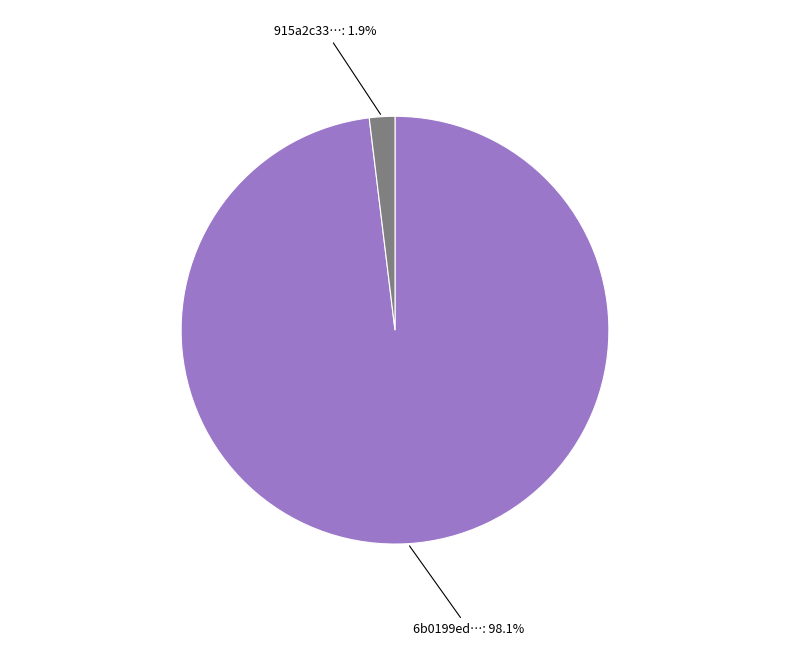

To the nearest percent, what is the average slice percentage?

50%